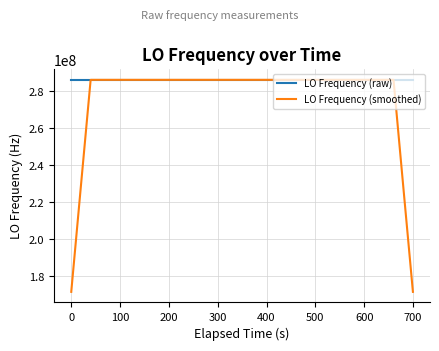

Which series has the largest total across all categories?

LO Frequency (raw)